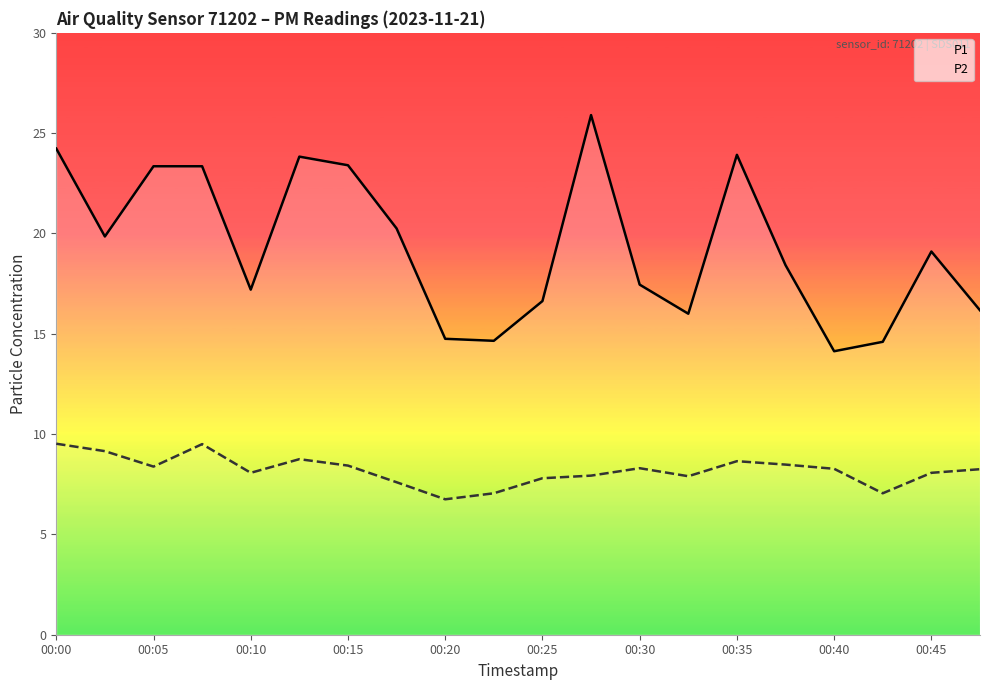

What is the total value across all series at 00:10?

25.3